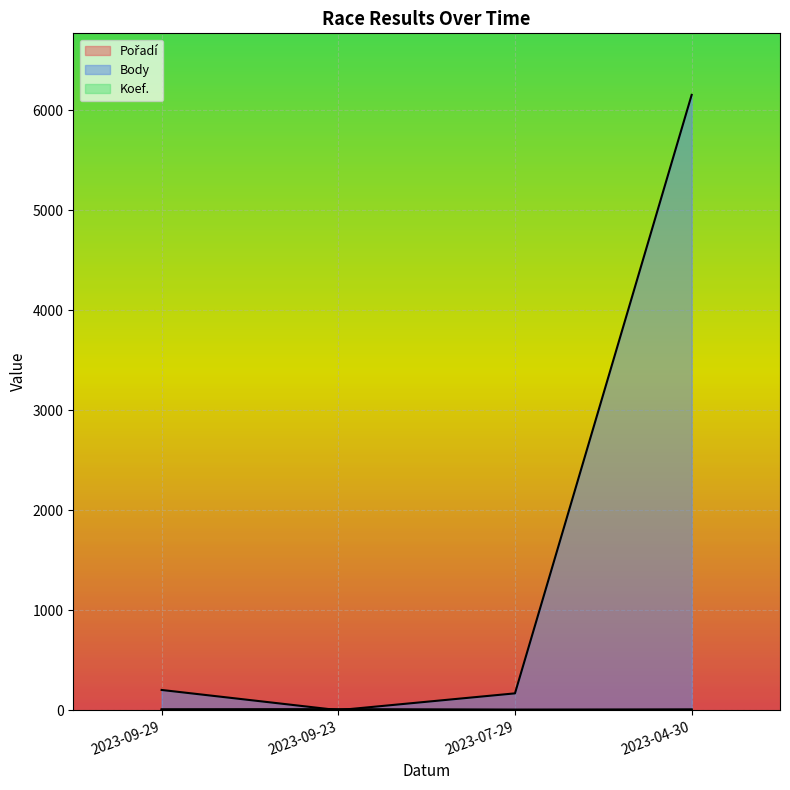

What is the approximate value of Body at 2023-04-30?

6154